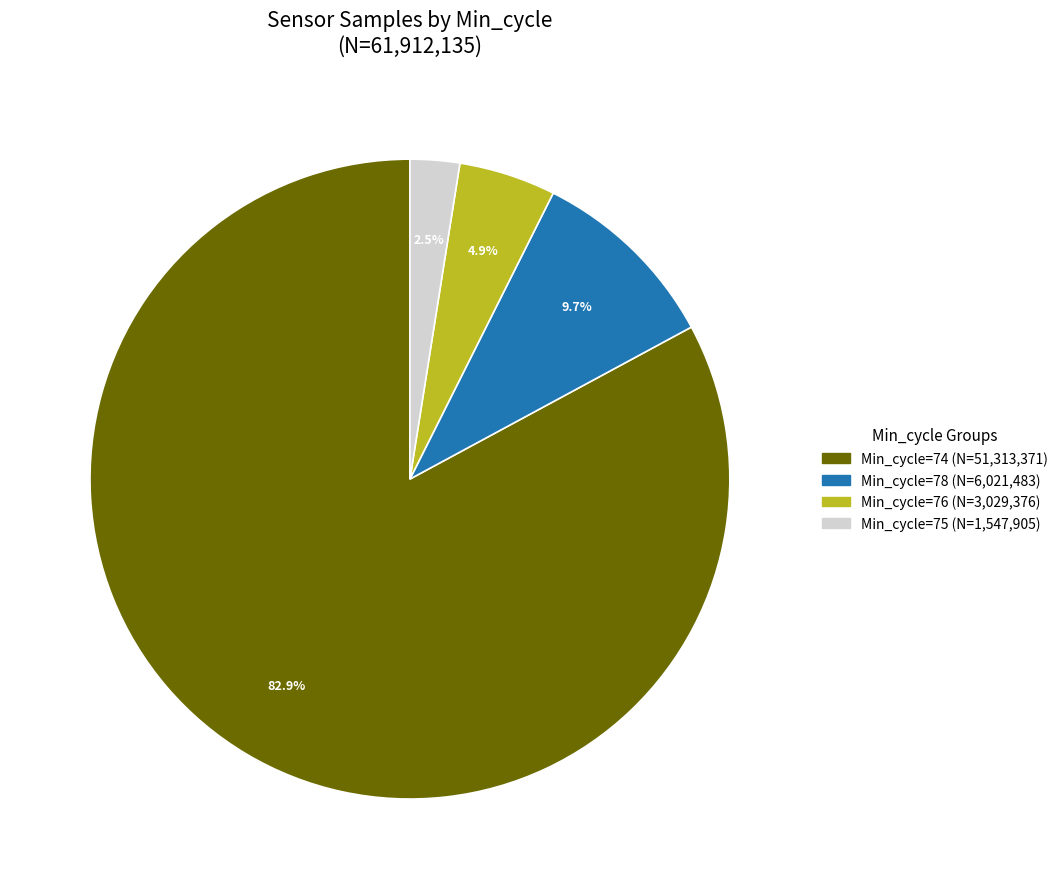

Is there any slice that represents more than half of the pie?

Yes